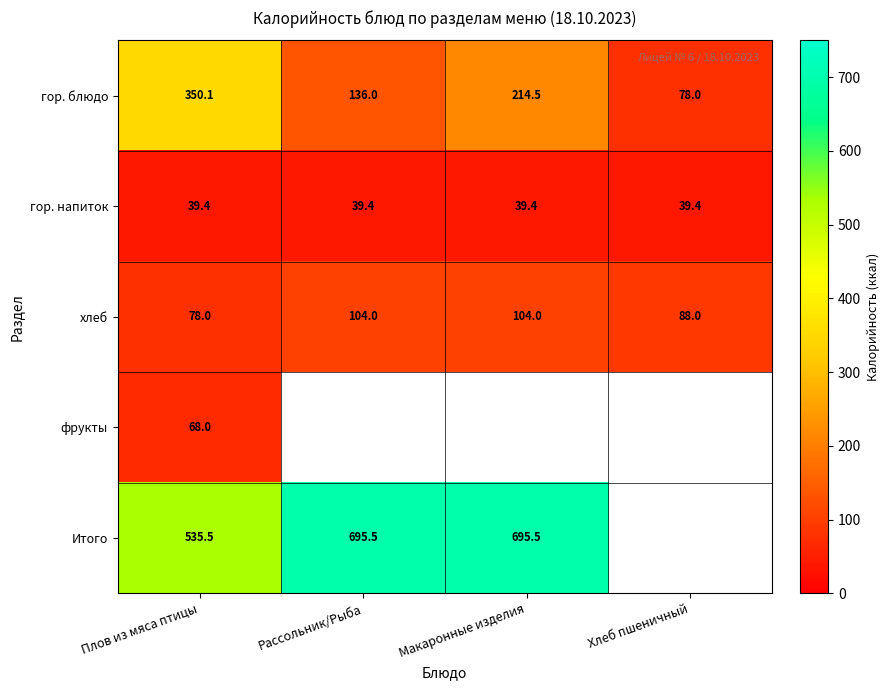

Is the value of хлеб at Хлеб пшеничный greater than the value of гор. блюдо at Хлеб пшеничный?

Yes